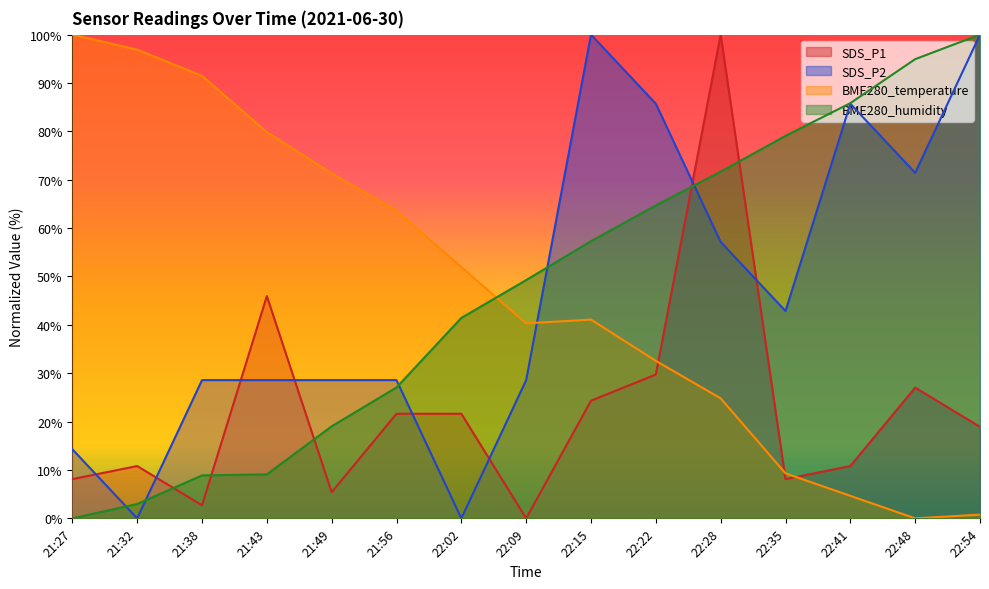

How many series are shown in this chart?

4